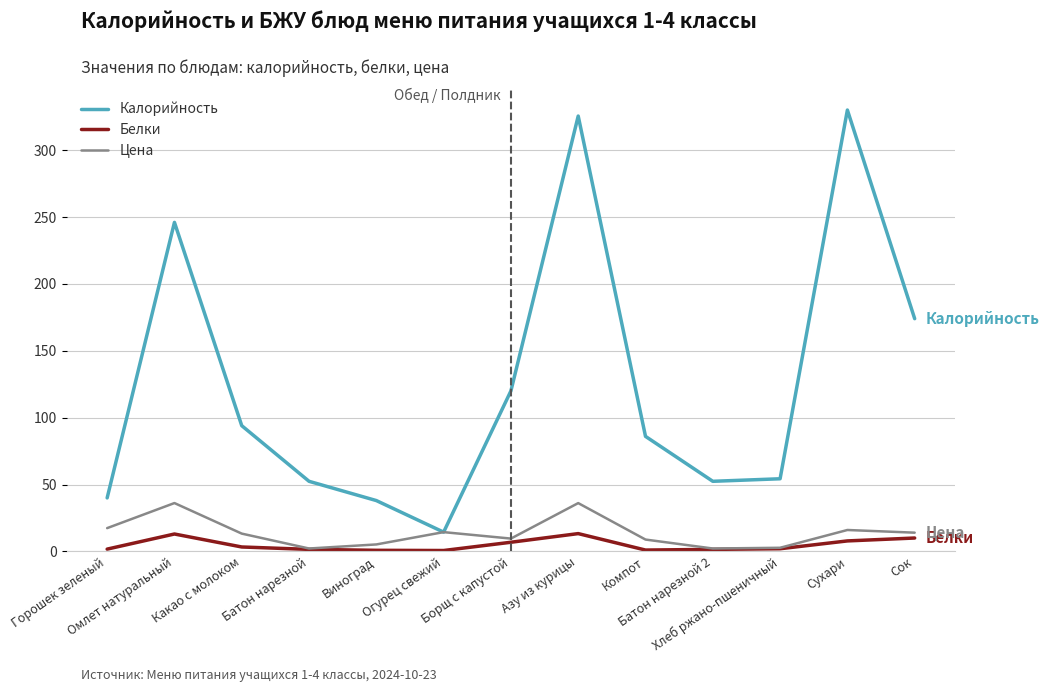

Is this an area chart (filled region under the line)?

No